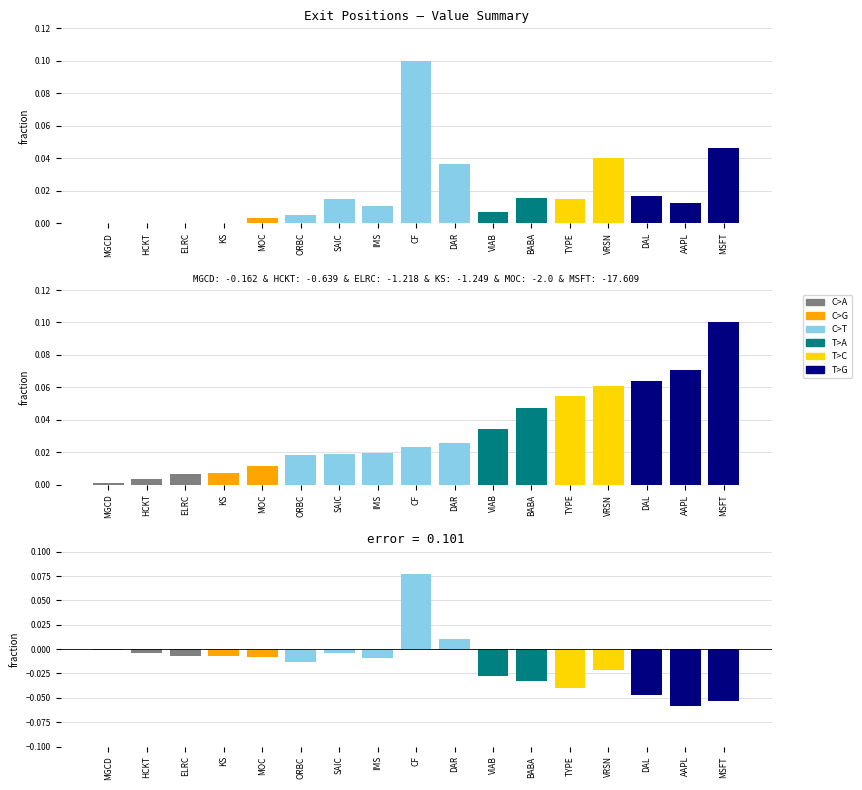

Which series has the widest spread of values?

error